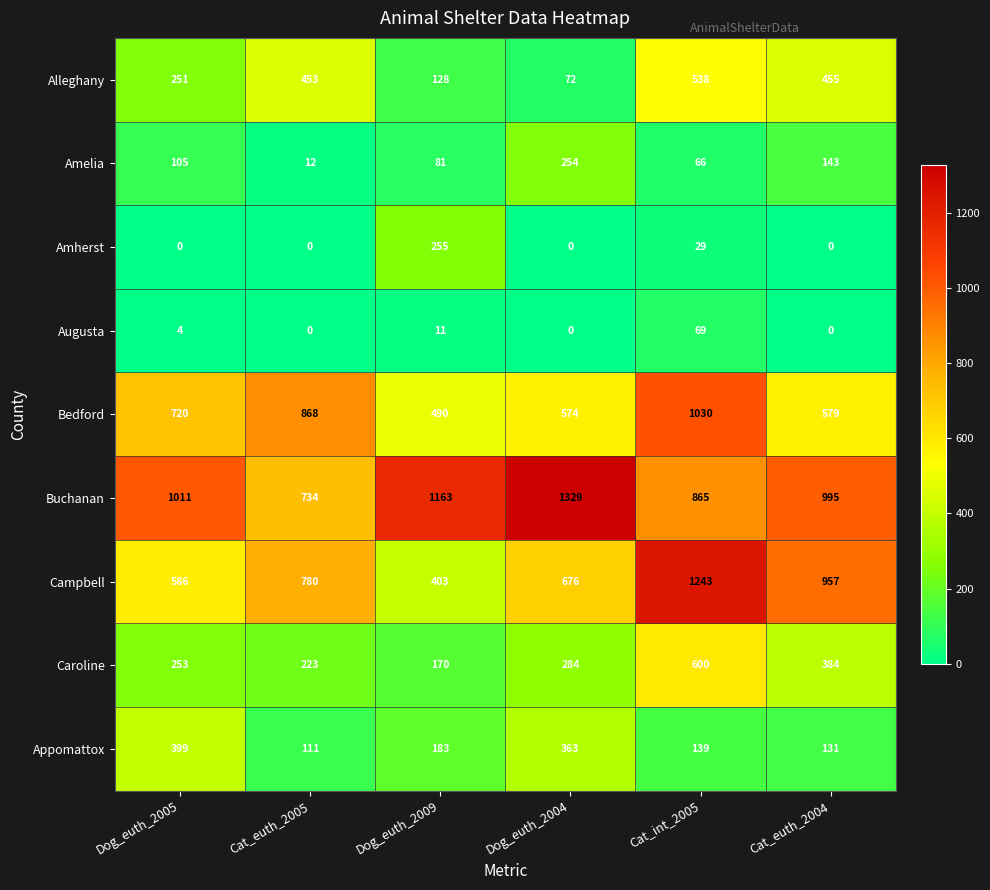

What is the difference between the highest and lowest values at Cat_int_2005?

1214